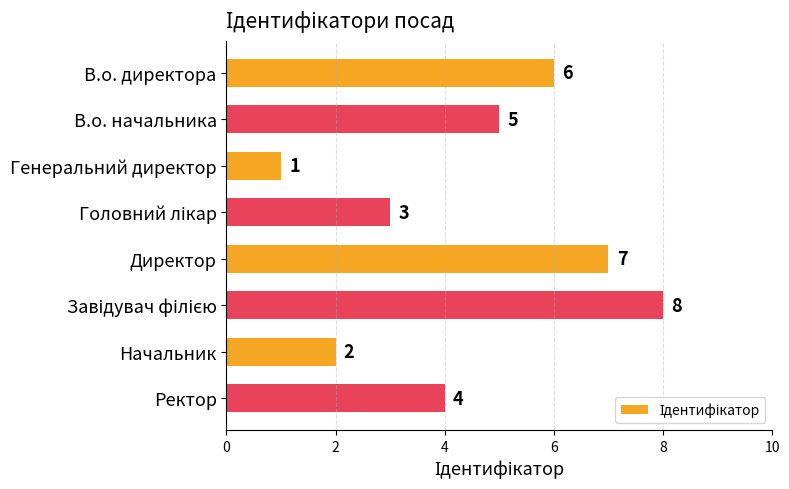

Which category has the lowest value across all series?

Генеральний директор